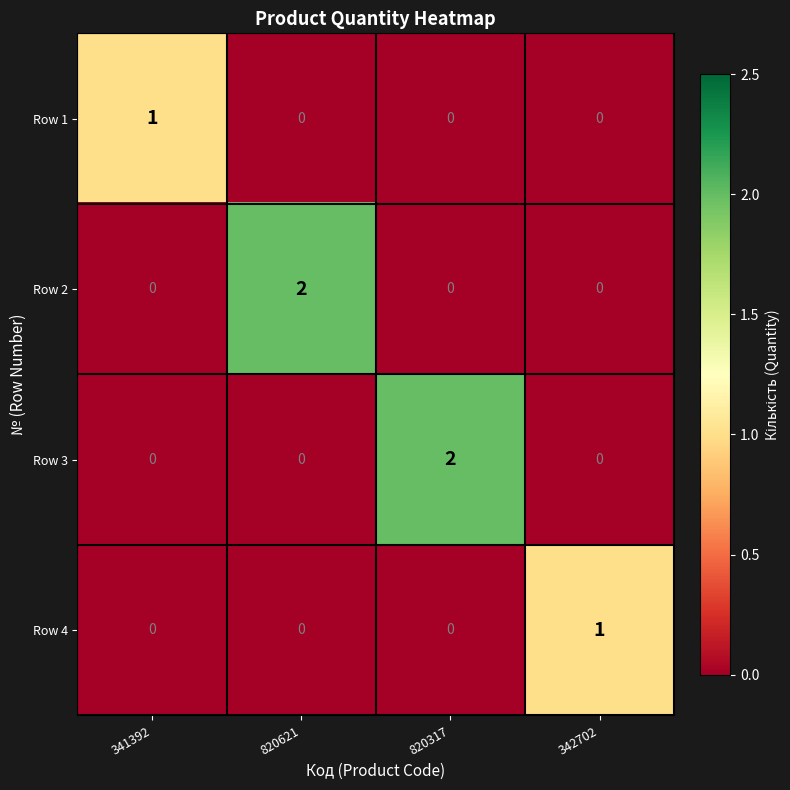

How many Row 4 values are between 0 and 1?

4